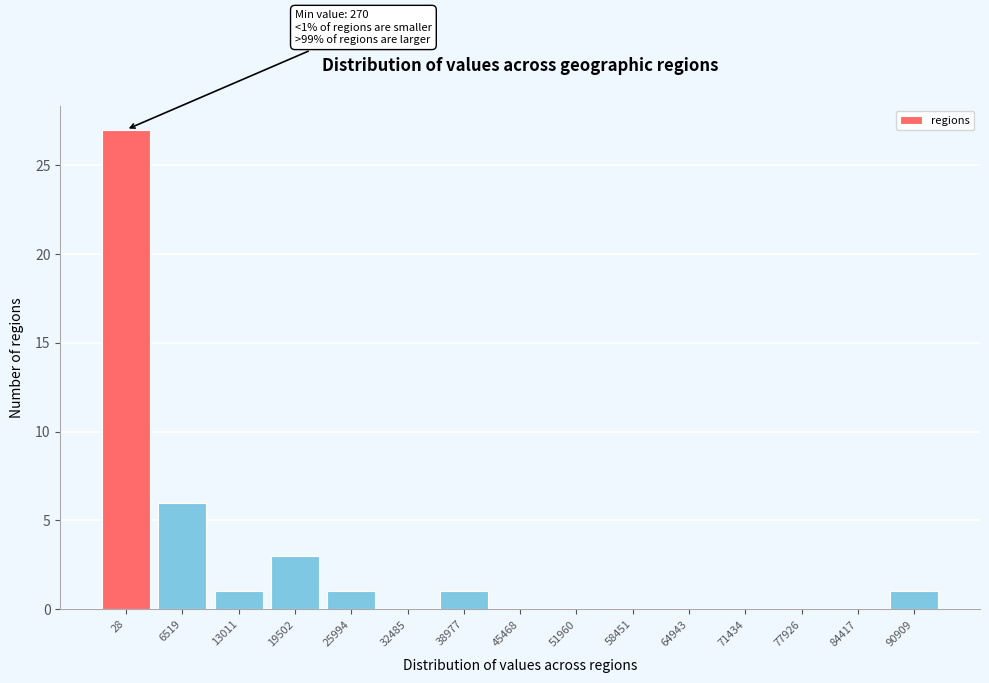

Reading right to left, transcribe all the data shown in this chart.

90909=1	84417=0	77926=0	71434=0	64943=0	58451=0	51960=0	45468=0	38977=1	32485=0	25994=1	19502=3	13011=1	6519=6	28=27